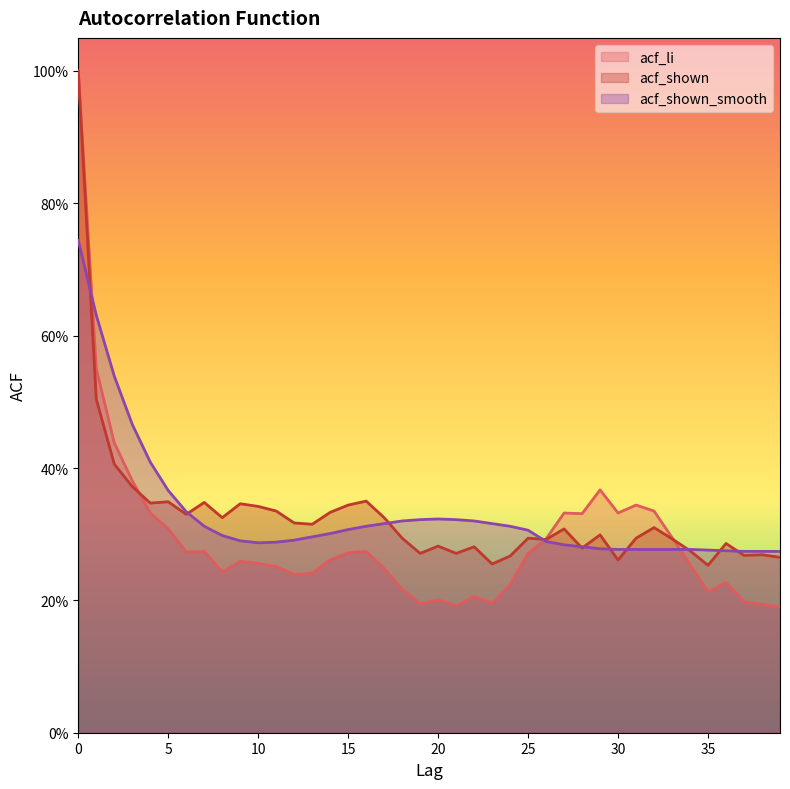

At how many categories does at least one series exceed 0?

40